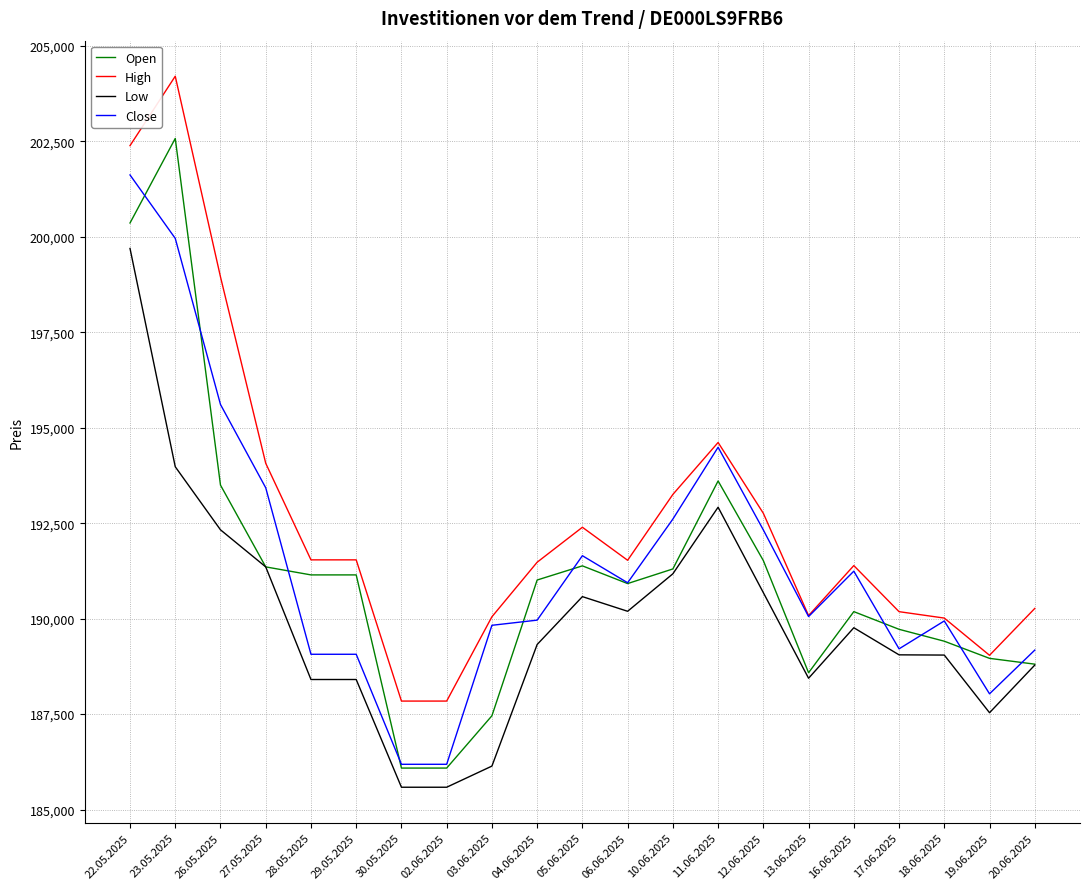

The value of High at 04.06.2025 is 278708. True or false?

False